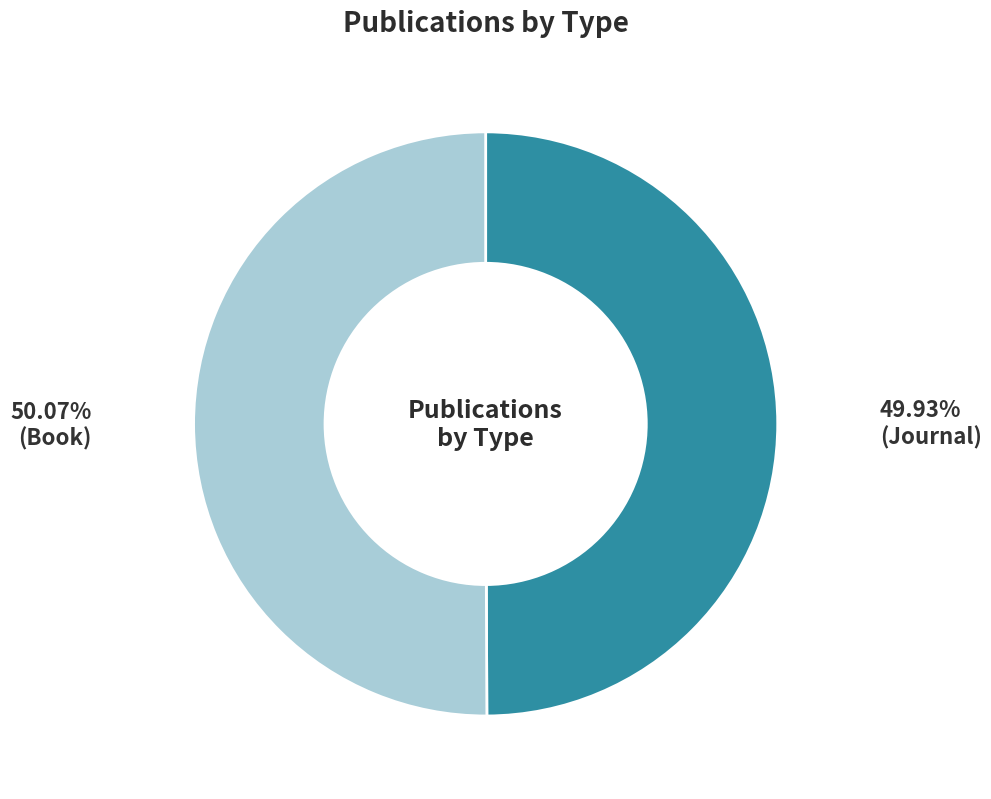

Rank the categories by value from lowest to highest.

Journal, Book